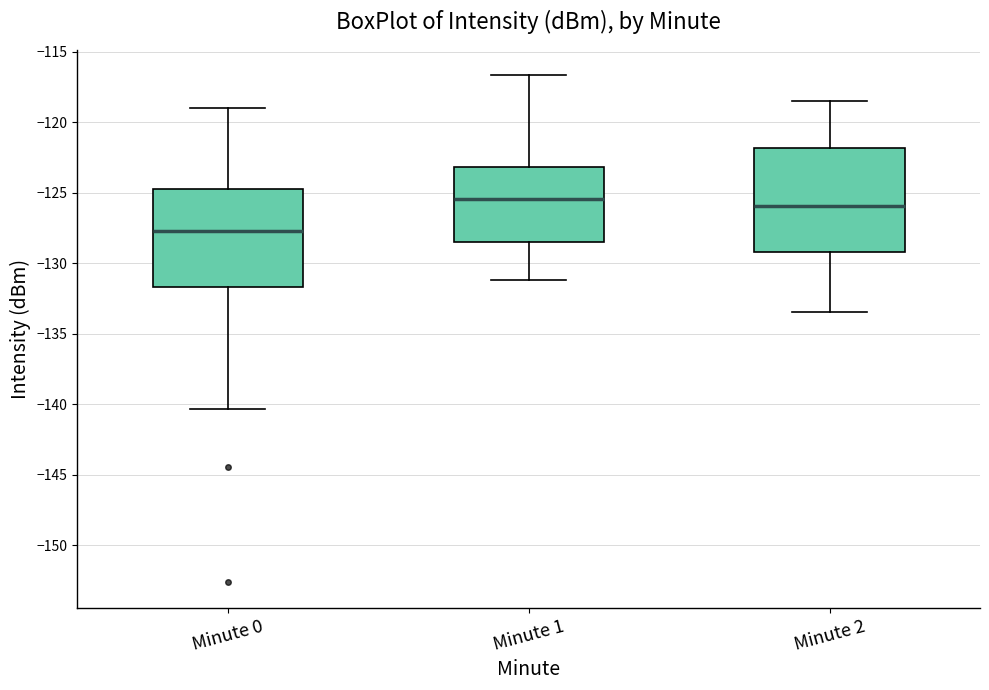

Which box's median line is the lowest?

Minute 0